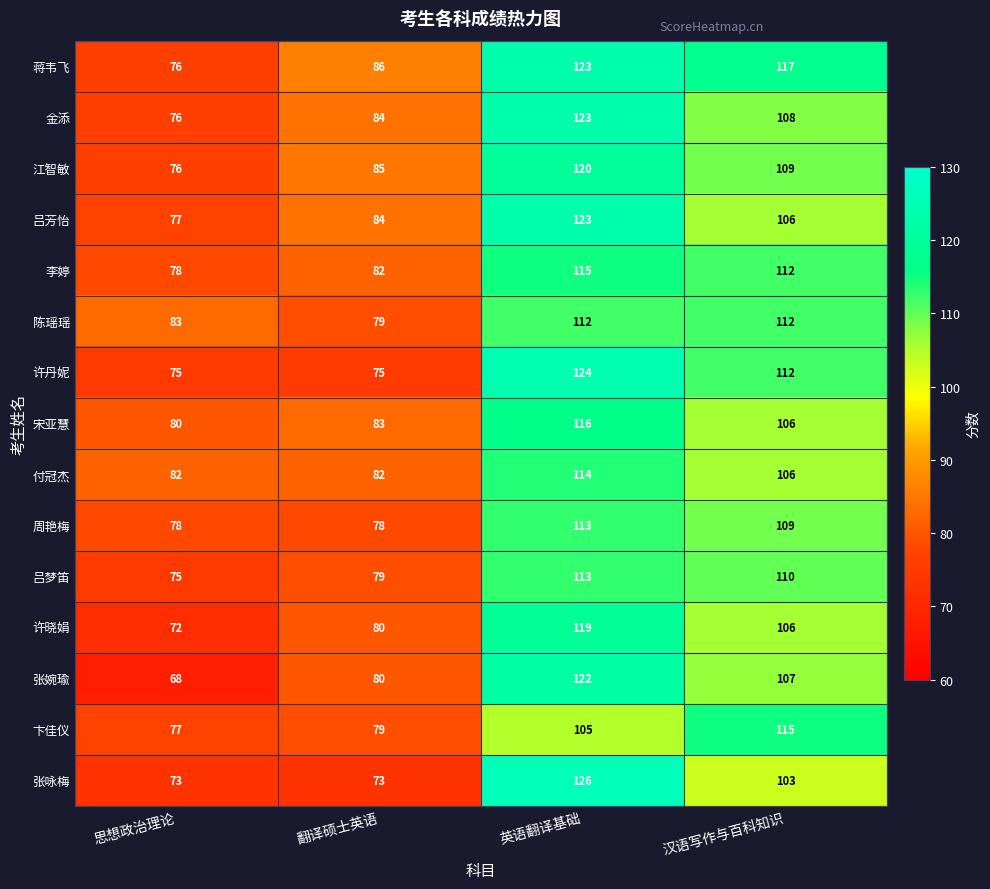

What is the maximum value shown in the chart?

126